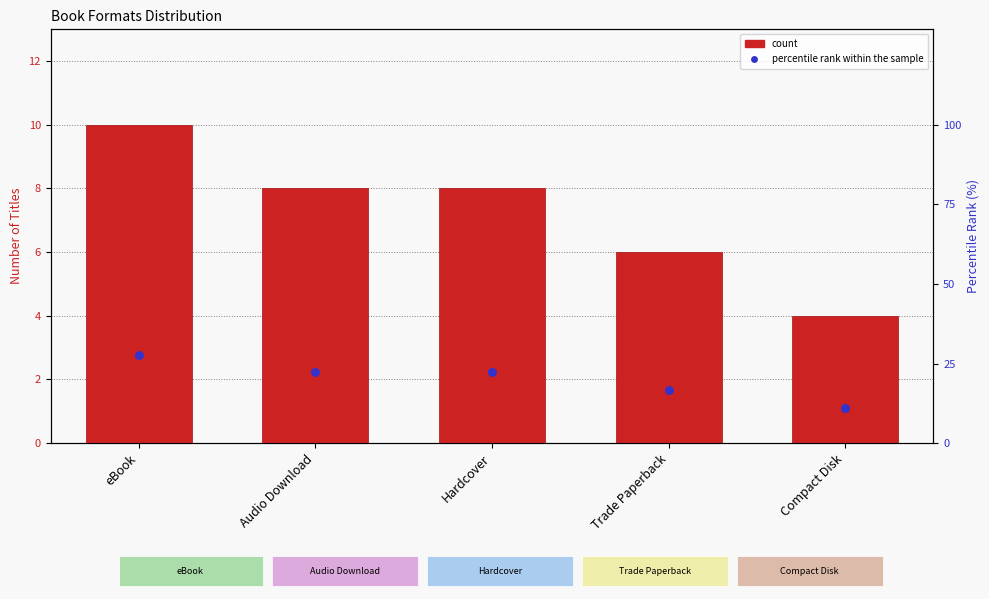

Which series has the widest spread of Y values?

percentile rank within the sample